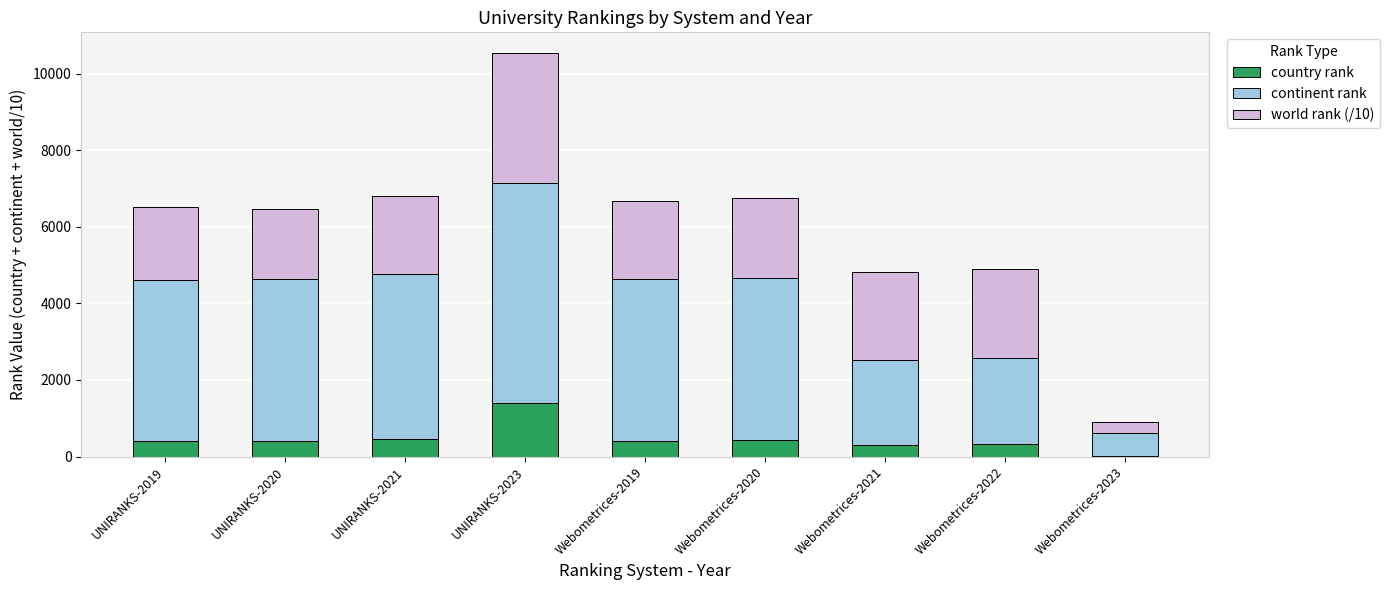

What is the sum of the country rank values at Webometrices-2020 and UNIRANKS-2019?

824.0